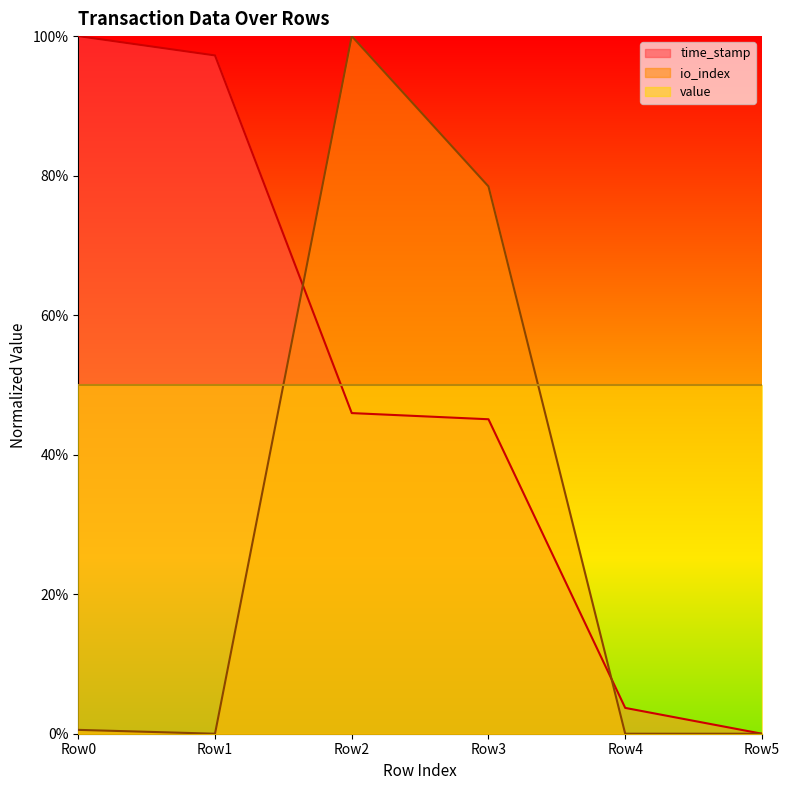

True or false: time_stamp has more than 2 interior local peaks.

False